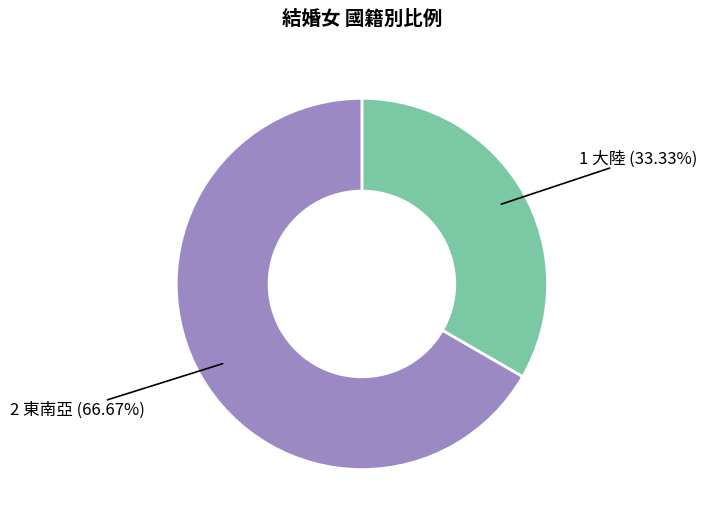

Is there any slice that represents more than half of the pie?

Yes